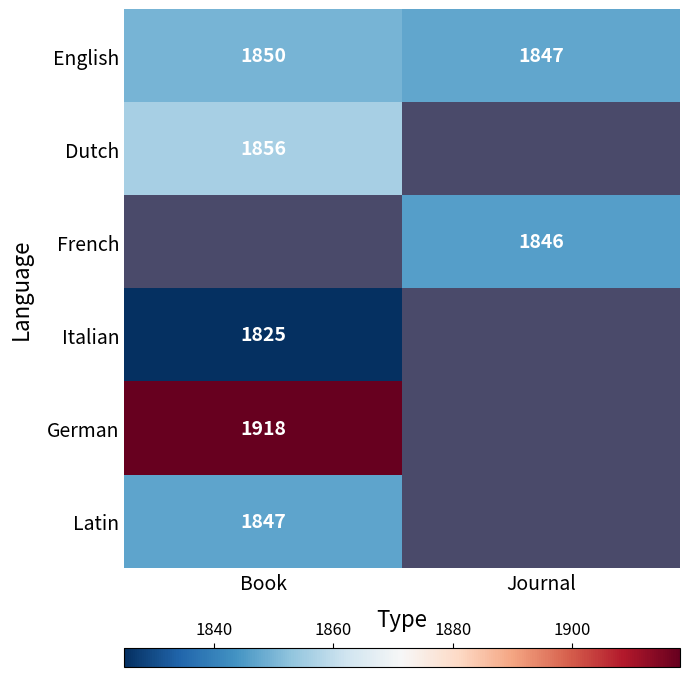

What is the maximum value for English?

1850